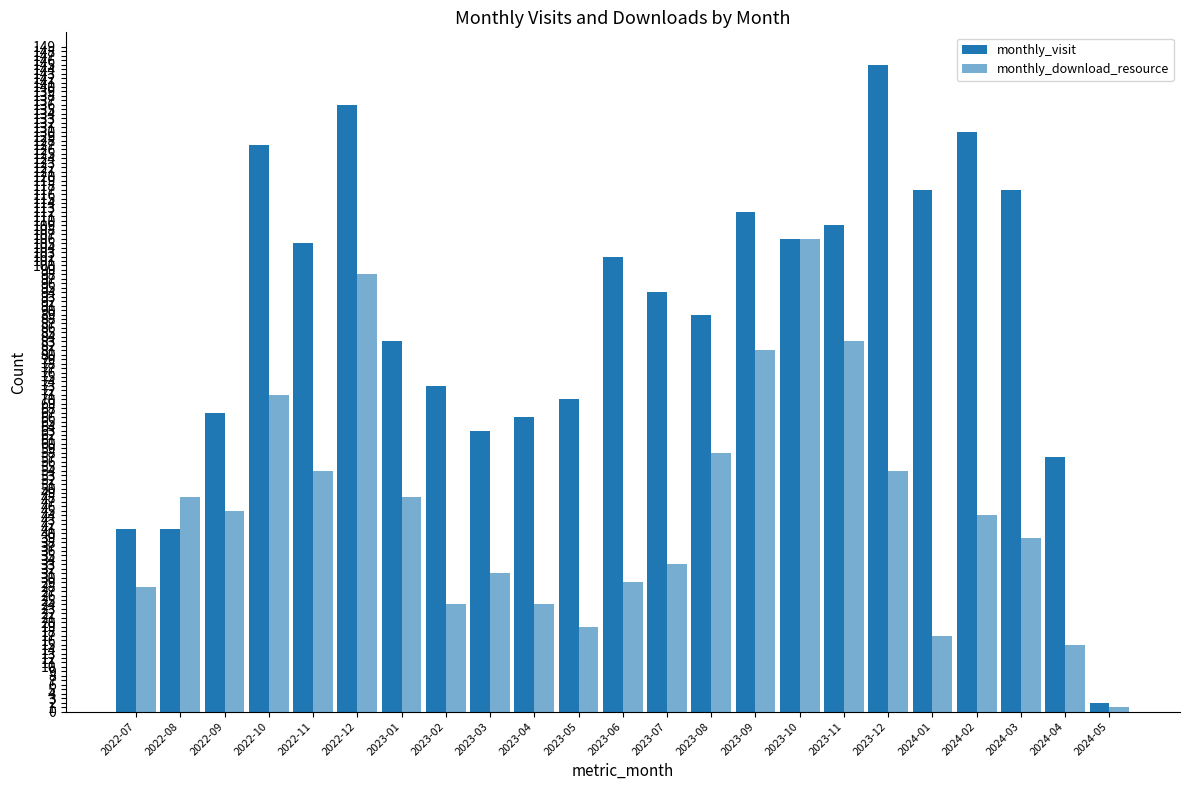

Which series changed the most between 2022-09 and 2024-03?

monthly_visit